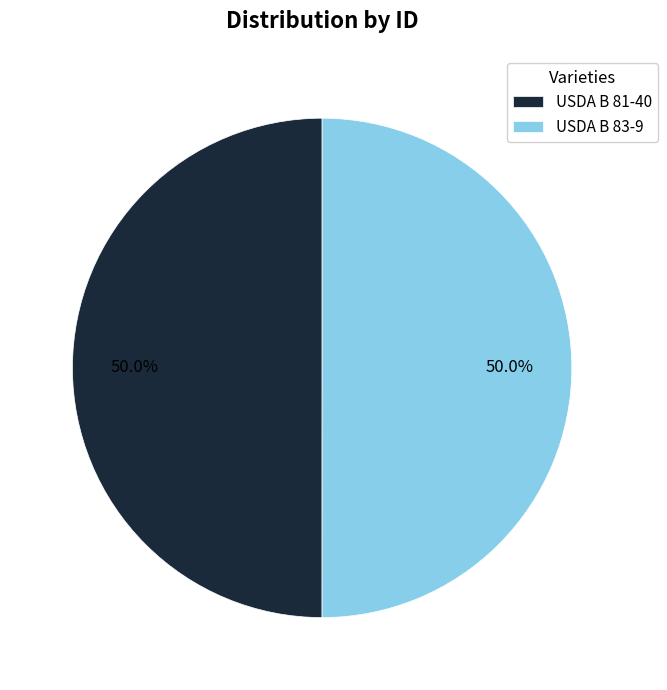

Approximately how many times larger is the value at USDA B 83-9 compared to USDA B 81-40?

1.0